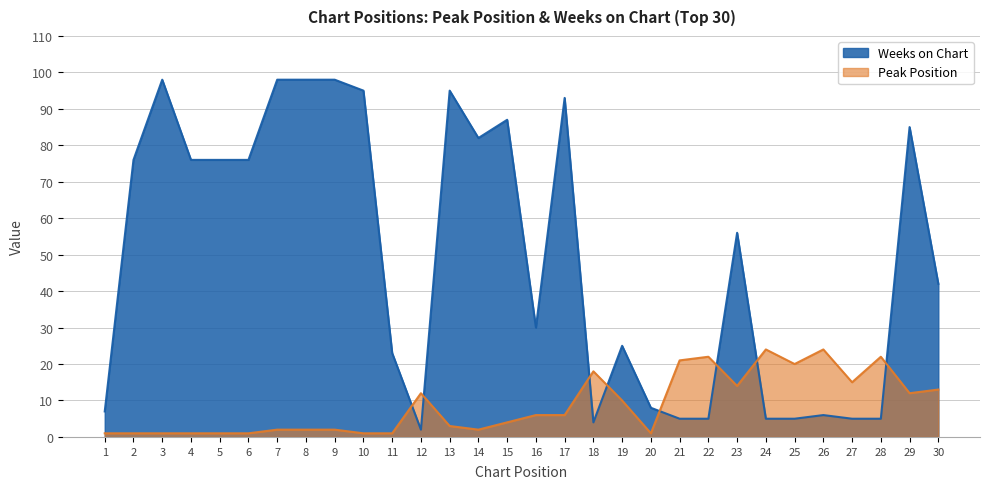

Reading left to right, what are all the values shown in this chart?

Peak Position: 1	1	1	1	1	1	2	2	2	1	1	12	3	2	4	6	6	18	10	1	21	22	14	24	20	24	15	22	12	13
Weeks on Chart: 7	76	98	76	76	76	98	98	98	95	23	2	95	82	87	30	93	4	25	8	5	5	56	5	5	6	5	5	85	42